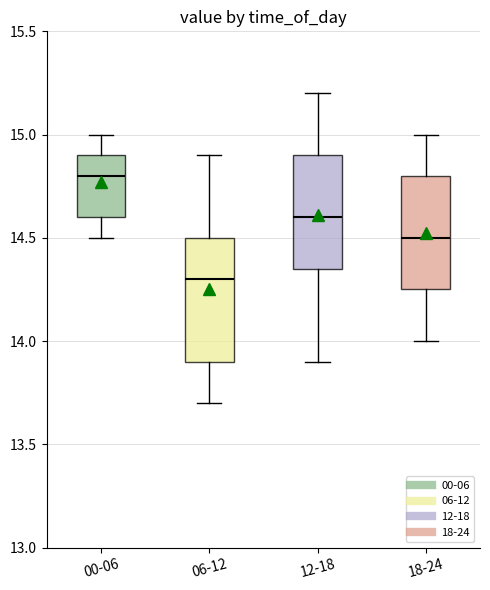

Reading left to right, transcribe this box plot: for each box, give where its median line is, the range the box spans, and where its two whiskers end, as read against the y-axis. The values are not printed on the chart, so give them approximately, as read against the axis.

00-06: median 14.80, box 14.60 to 14.90, whiskers 14.50 to 15.00
06-12: median 14.30, box 13.90 to 14.50, whiskers 13.70 to 14.90
12-18: median 14.60, box 14.35 to 14.90, whiskers 13.90 to 15.20
18-24: median 14.50, box 14.25 to 14.80, whiskers 14.00 to 15.00